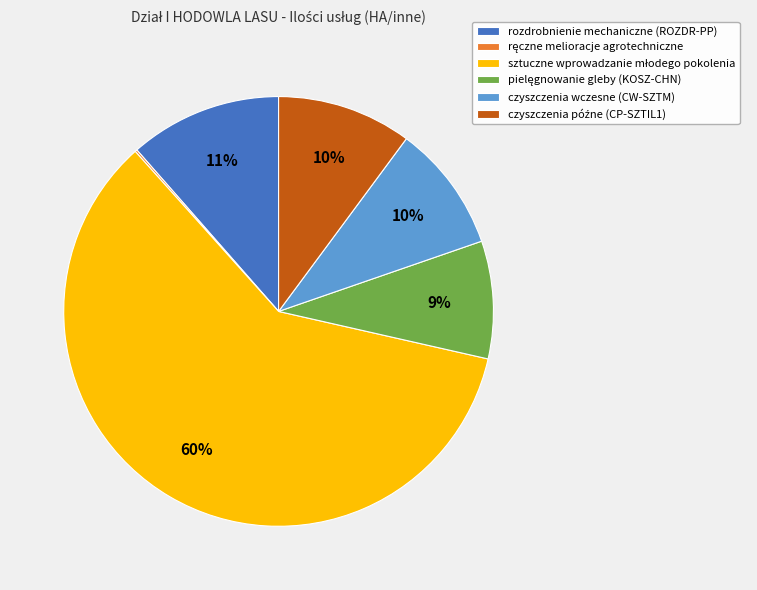

To the nearest percent, what percentage of the pie is rozdrobnienie mechaniczne (ROZDR-PP)?

11%